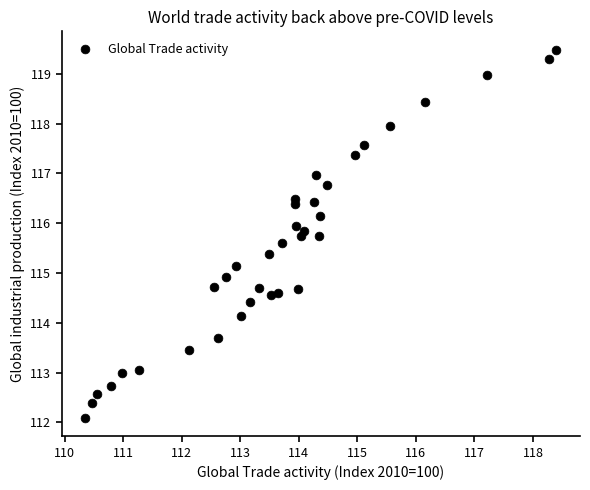

What is the range of X values (max minus min)?

8.1